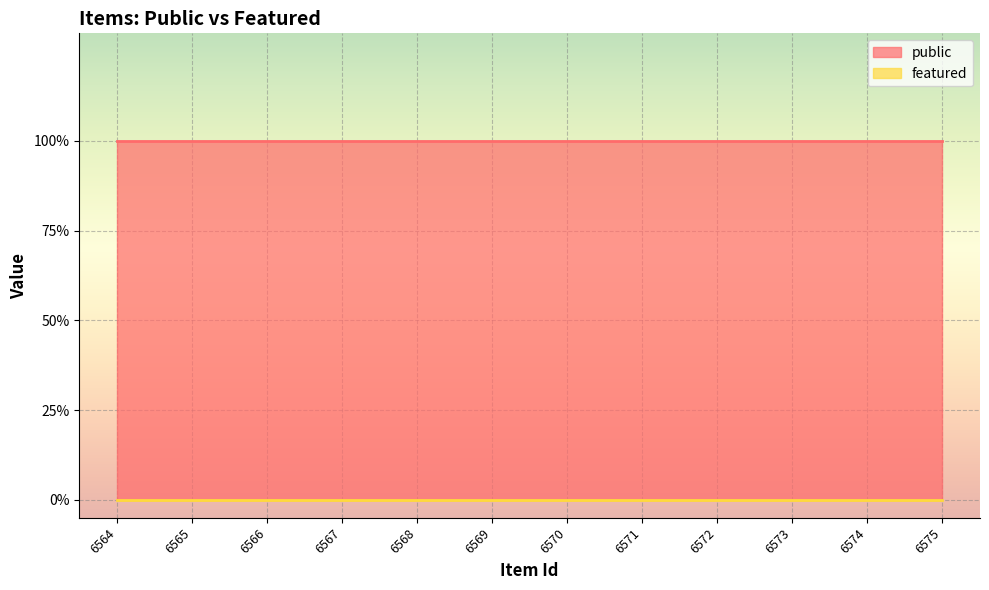

Rank the series at 6573 from lowest to highest value.

featured, public